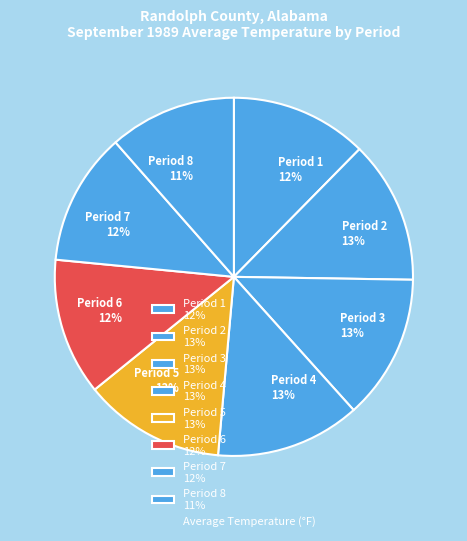

How many segments does this pie chart have?

8